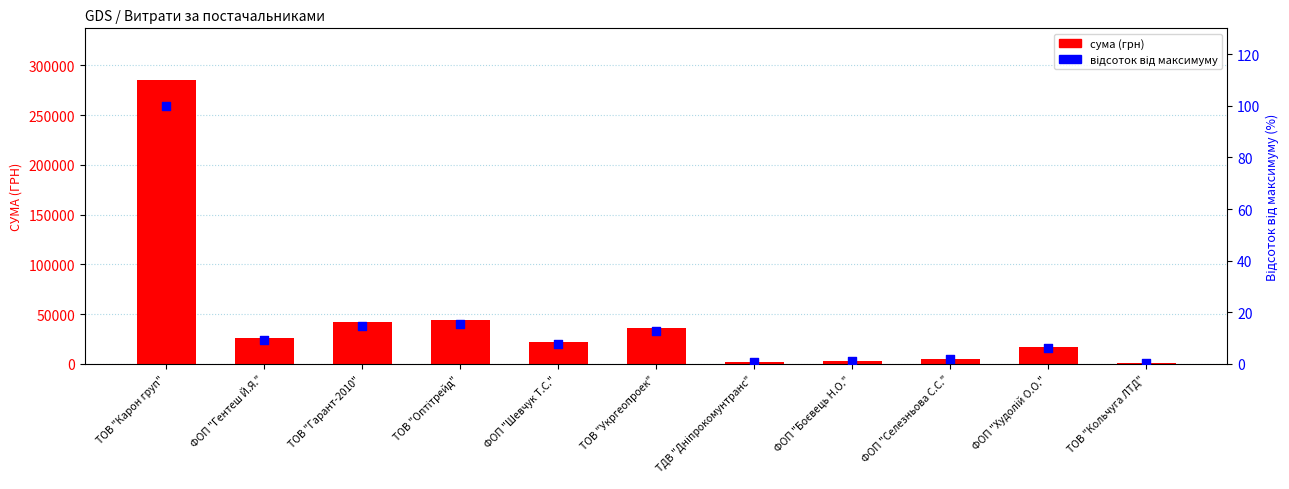

Is the value of сума (грн) at ТОВ "Кольчуга ЛТД" greater than the value of відсоток від максимуму at ФОП "Гентеш Й.Я."?

Yes